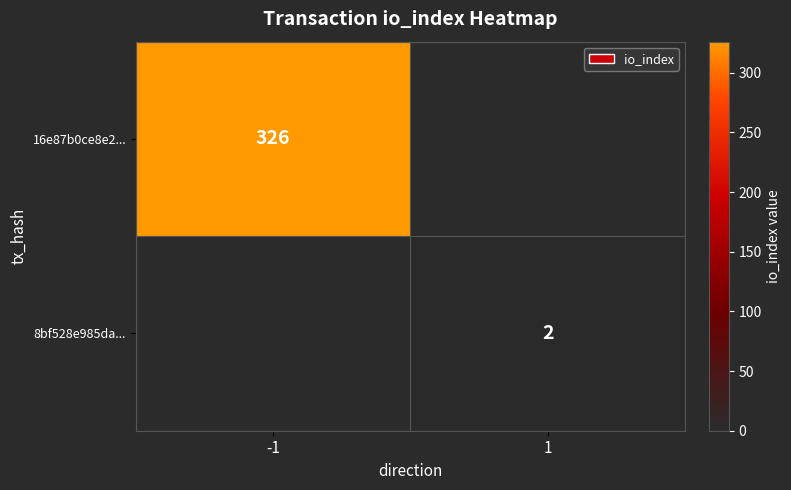

The value of 16e87b0ce8e2... at -1 is 185. True or false?

False